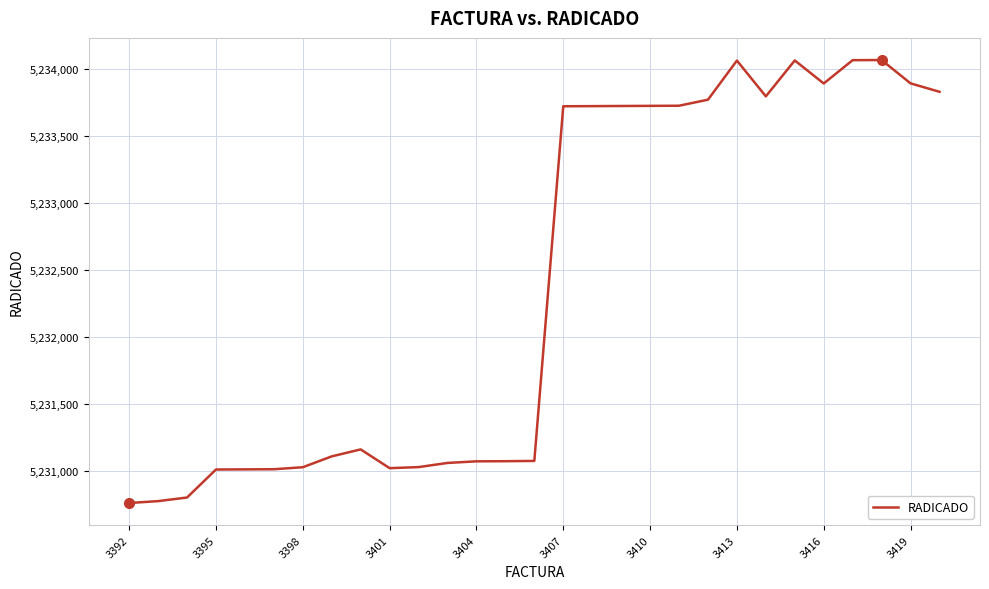

What is the difference between the maximum and minimum values?

3306